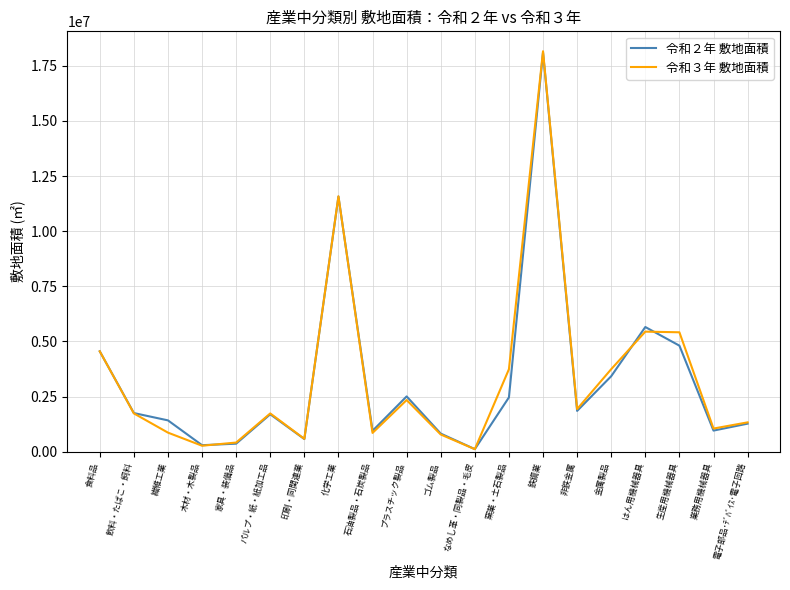

How many distinct data groups are displayed?

2